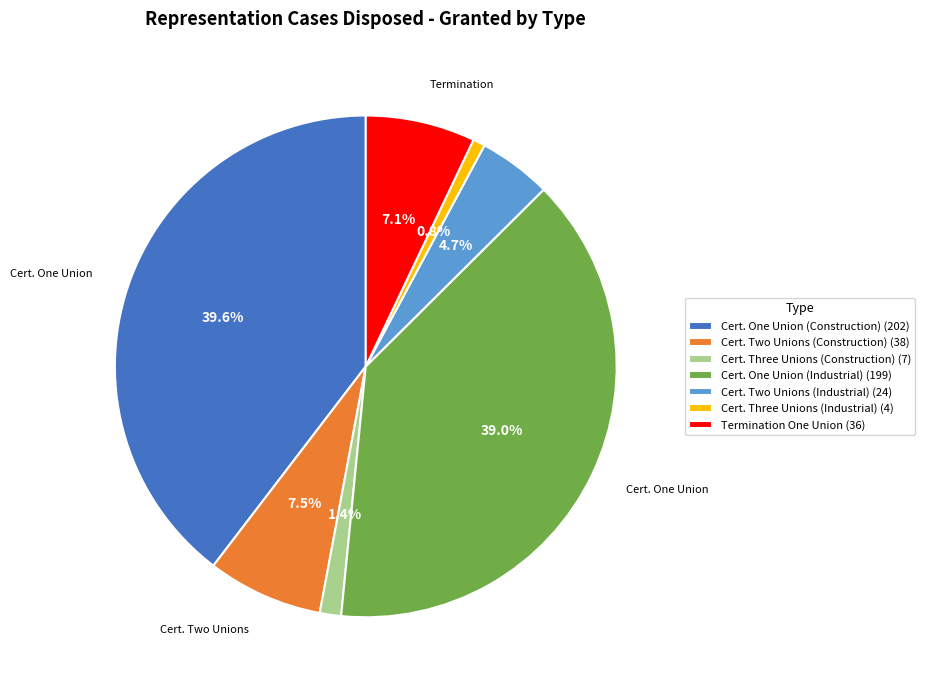

What is the smallest slice in the pie chart?

Cert. Three Unions (Industrial) (4)